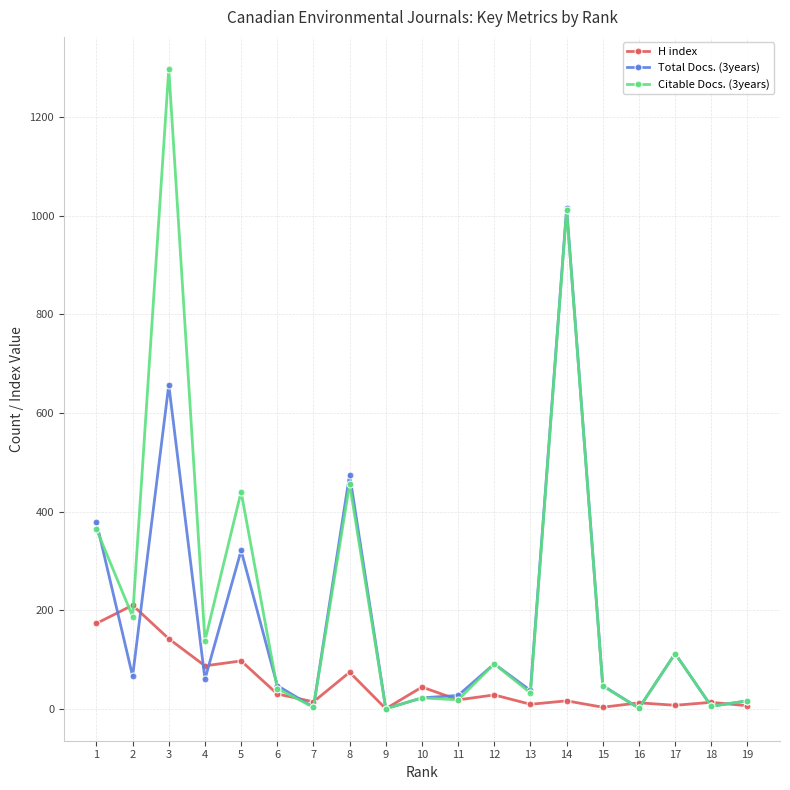

Which series changed the most between 13 and 14?

Citable Docs. (3years)